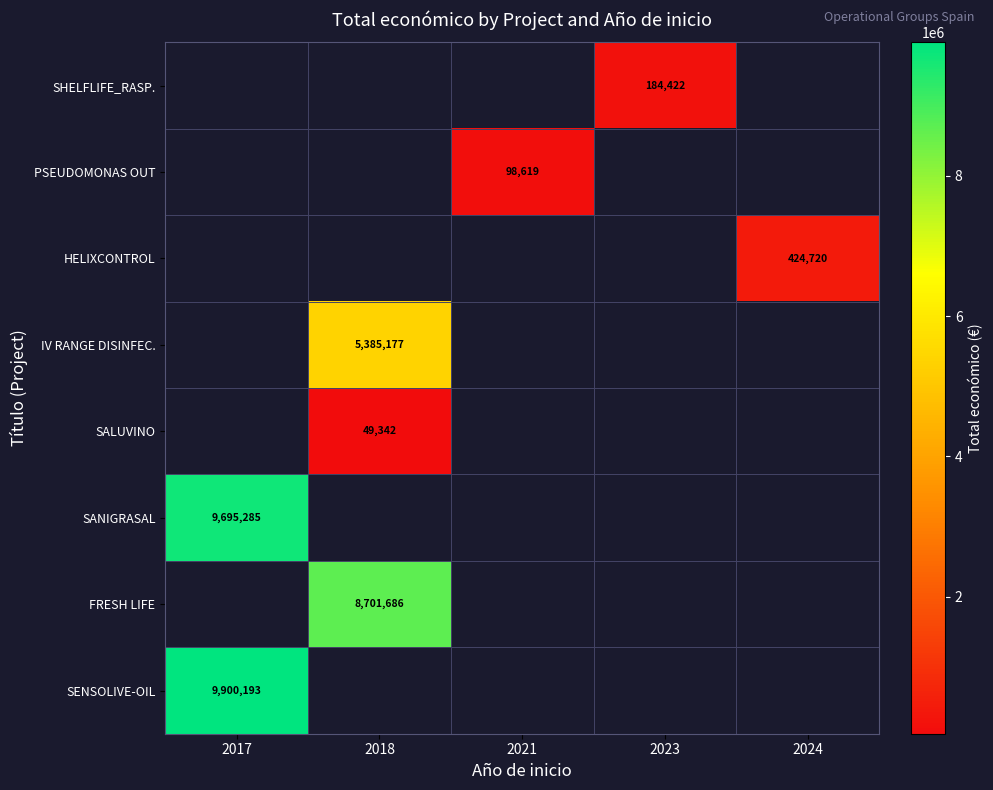

True or false: SANIGRASAL has a value of 3488828 at 2017.

False